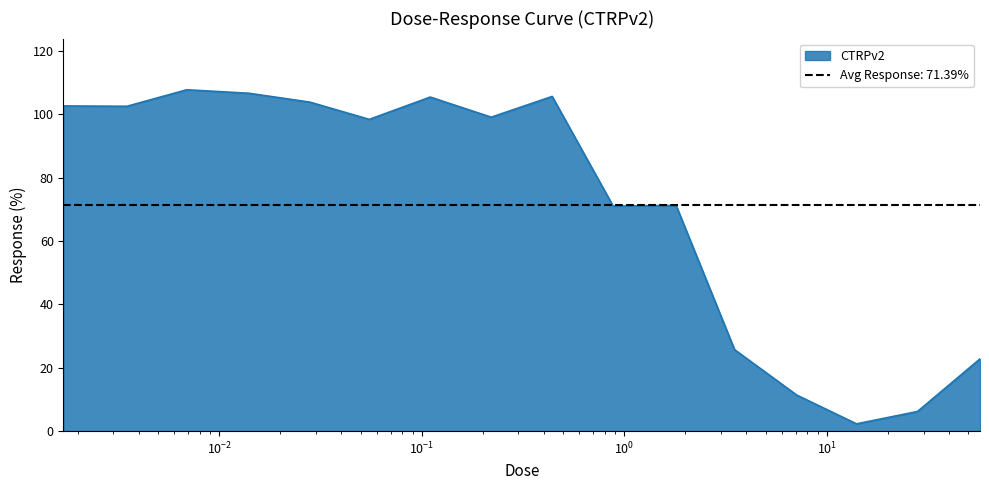

What is the sum of all values?

1142.2